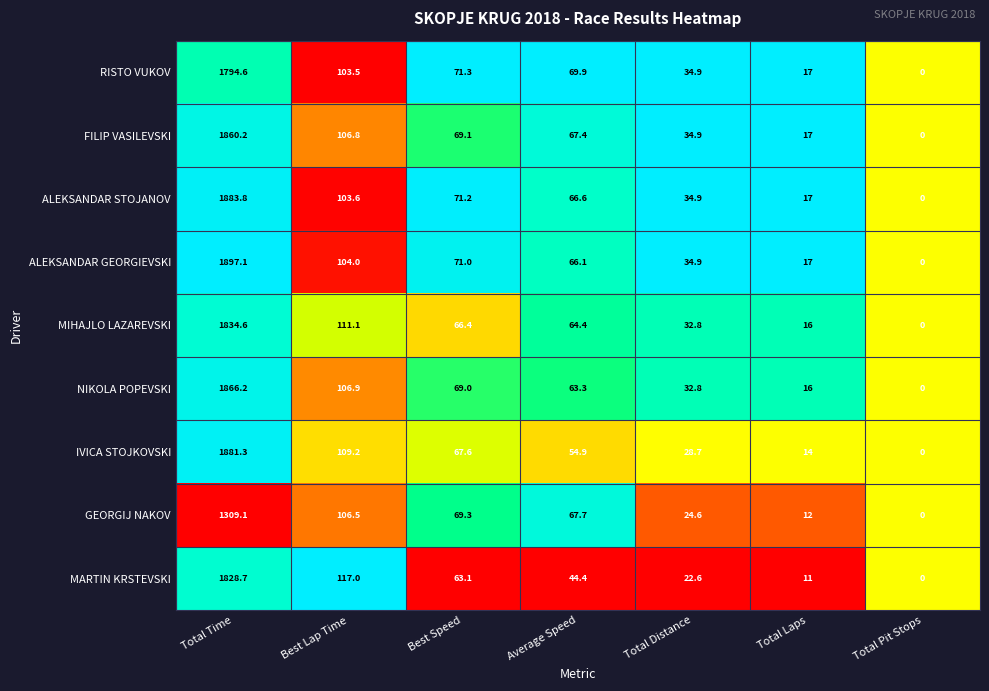

At which label does FILIP VASILEVSKI first exceed 67?

Total Time